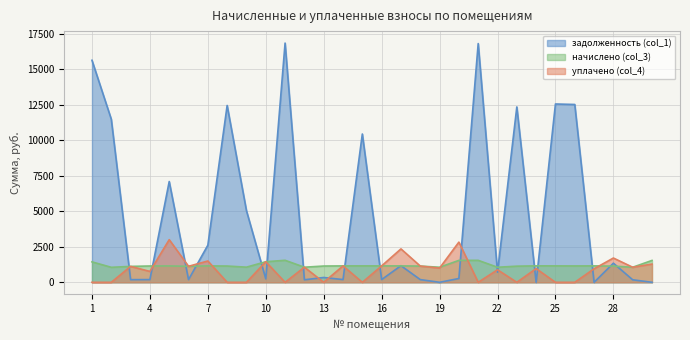

What is the sum of all задолженность (col_1) values?

141277.4